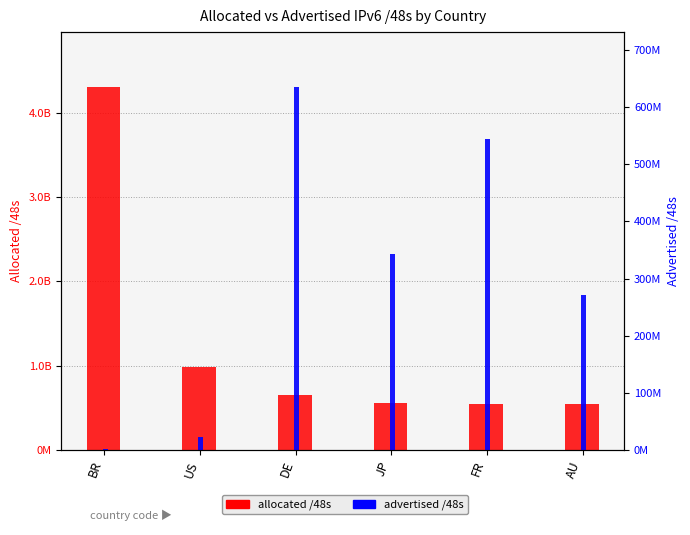

At which category is the sum across all series the highest?

BR